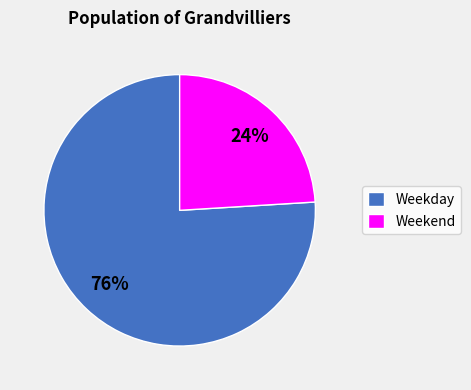

Which category has the smallest portion of the pie?

Weekend